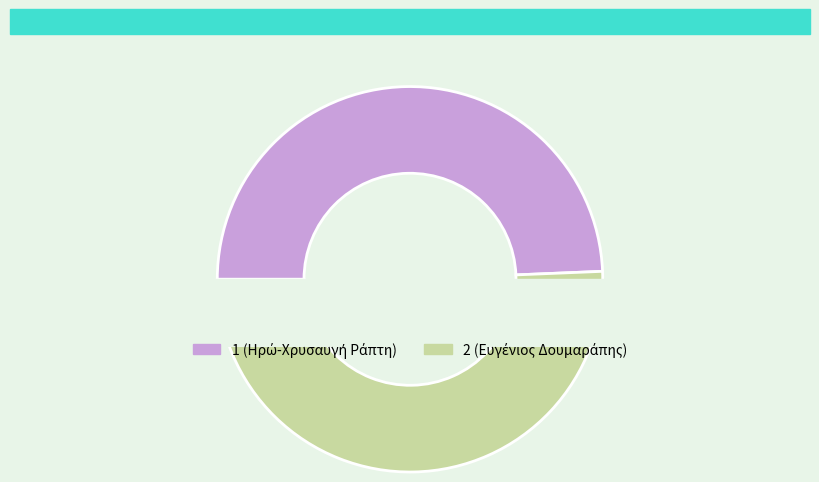

What is the total percentage of 1 and 2?

100.0%